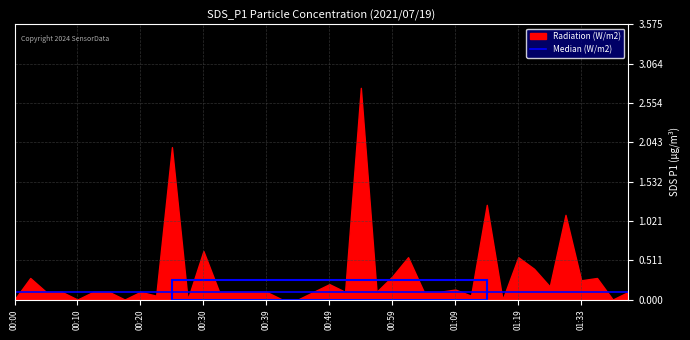

Which category has the highest value across all series?

00:54